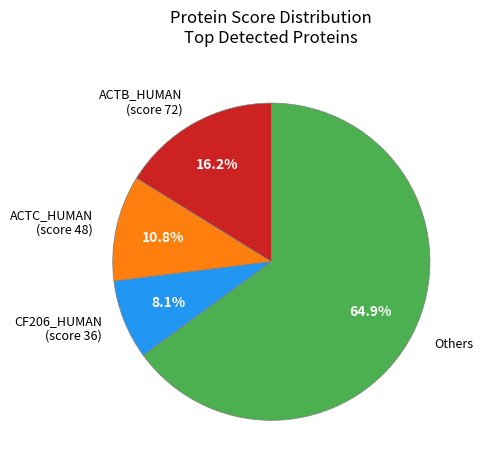

Count the number of slices in the pie.

4